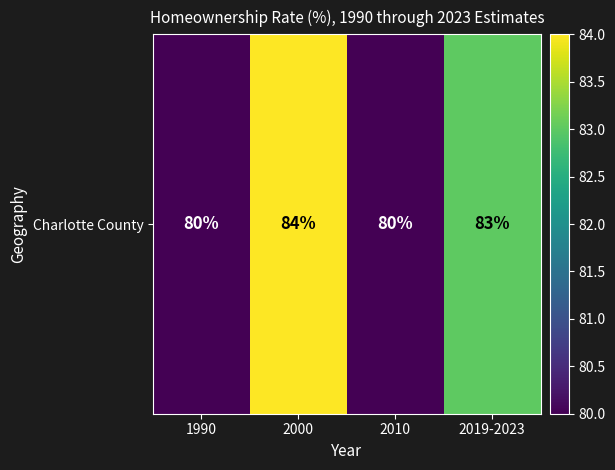

What is the minimum value shown in the chart?

80